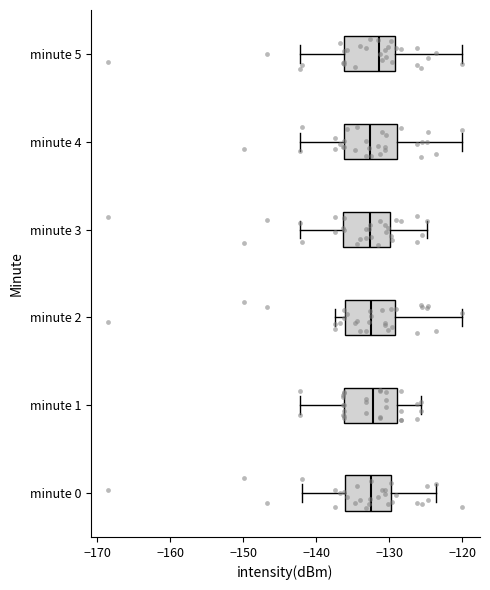

Reading bottom to top, transcribe this box plot: for each box, give where its median line is, the range the box spans, and where its two whiskers end, as read against the x-axis. The values are not printed on the chart, so give them approximately, as read against the axis.

minute 0: median -133, box -136 to -130, whiskers -142 to -124
minute 1: median -132, box -136 to -129, whiskers -142 to -126
minute 2: median -133, box -136 to -129, whiskers -137 to -120
minute 3: median -133, box -136 to -130, whiskers -142 to -125
minute 4: median -133, box -136 to -129, whiskers -142 to -120
minute 5: median -131, box -136 to -129, whiskers -142 to -120